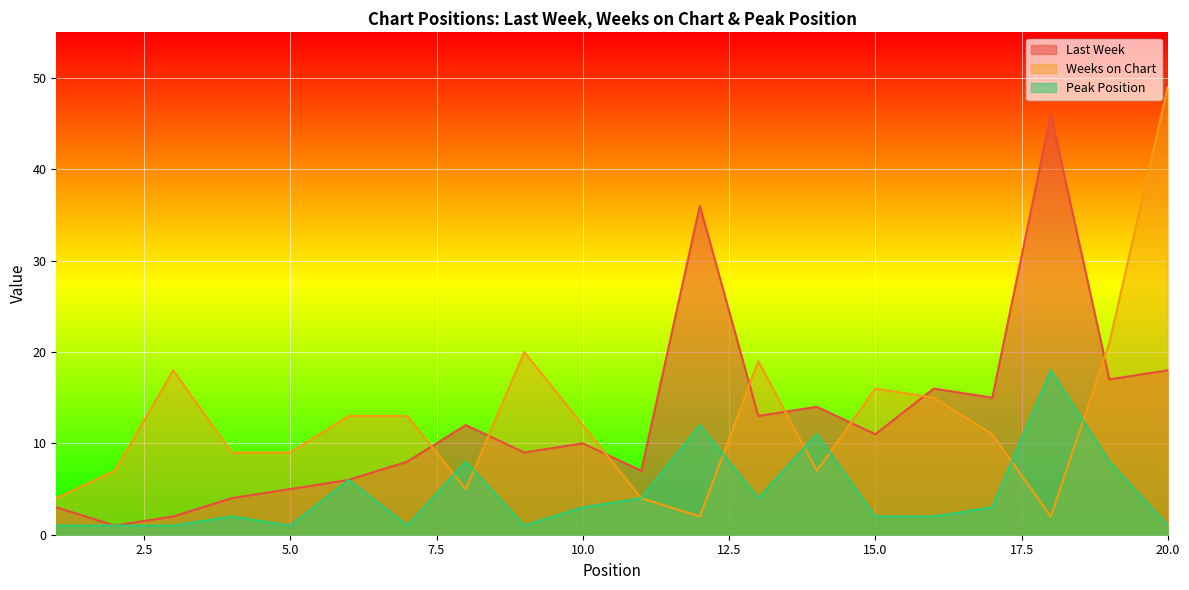

What is the highest value of the Peak Position series?

18